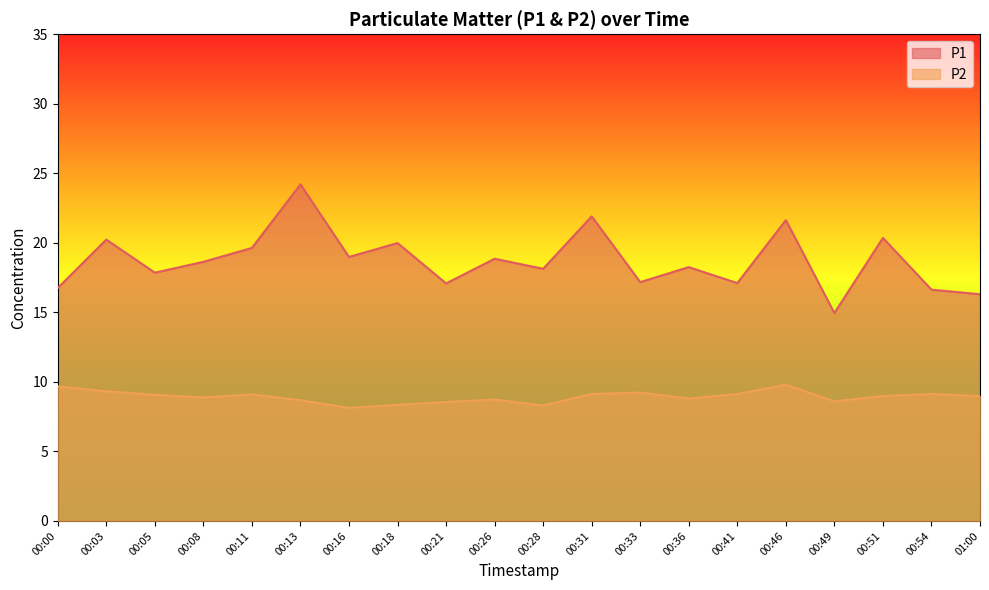

True or false: P2 and P1 cross at least once.

False